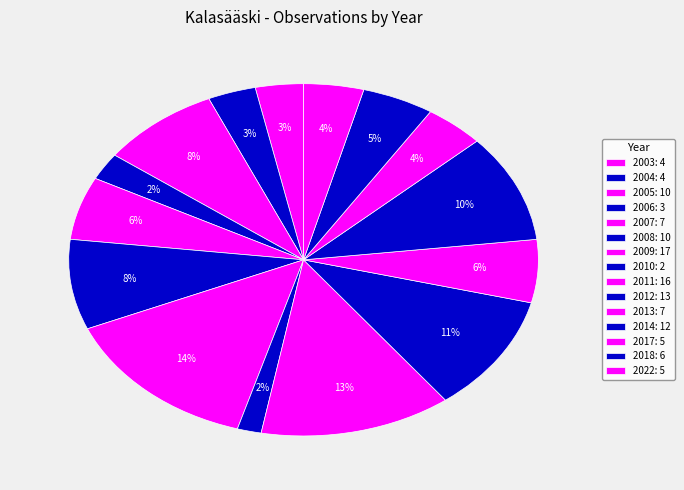

Count the number of slices in the pie.

15